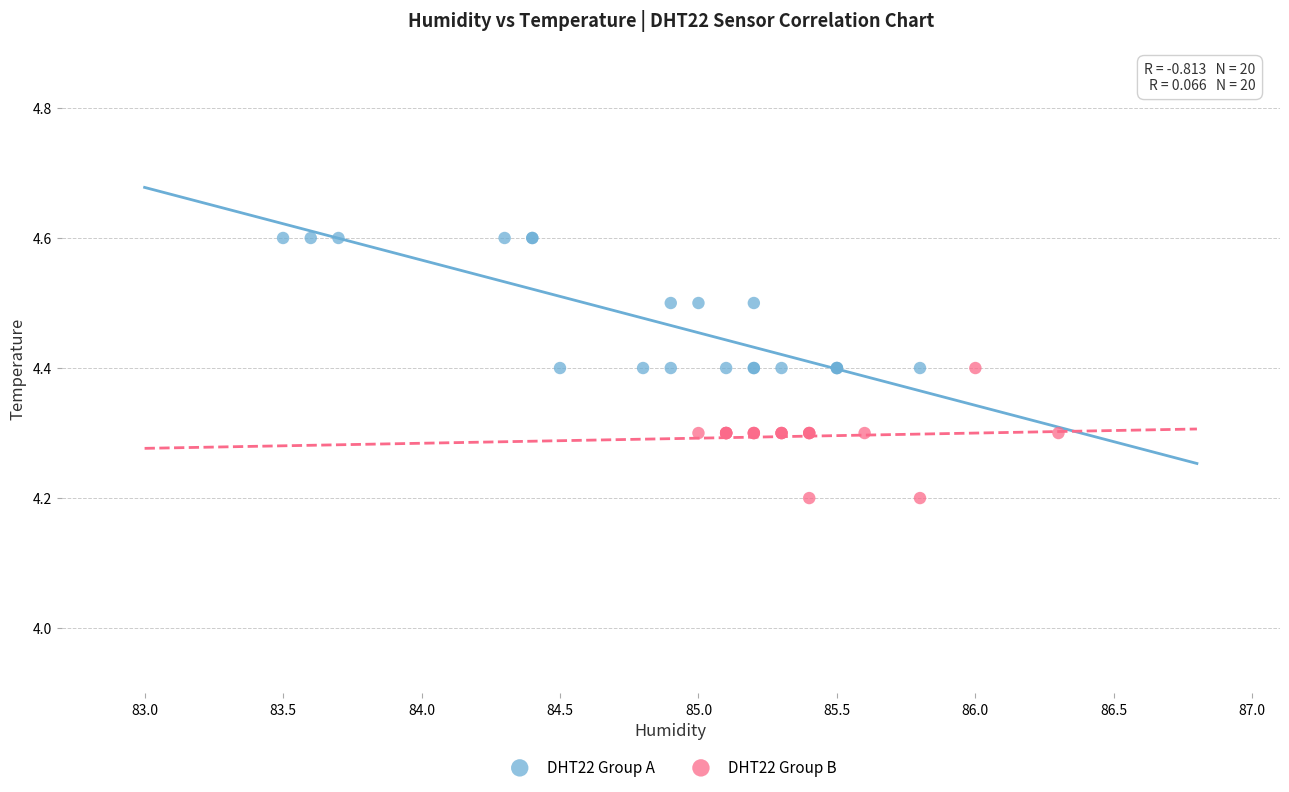

Which series reaches the maximum Y coordinate?

DHT22 Group A